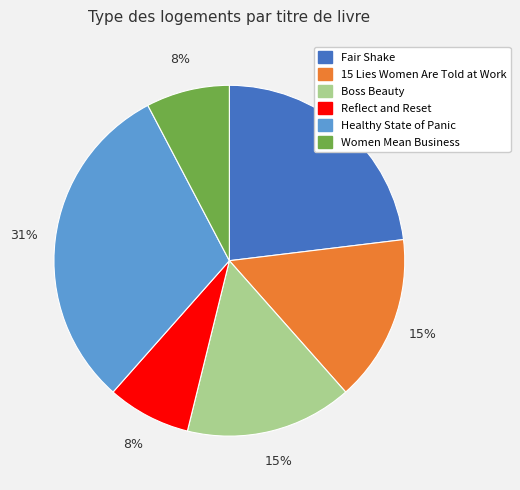

What percentage is the Women Mean Business slice, to the nearest percent?

8%